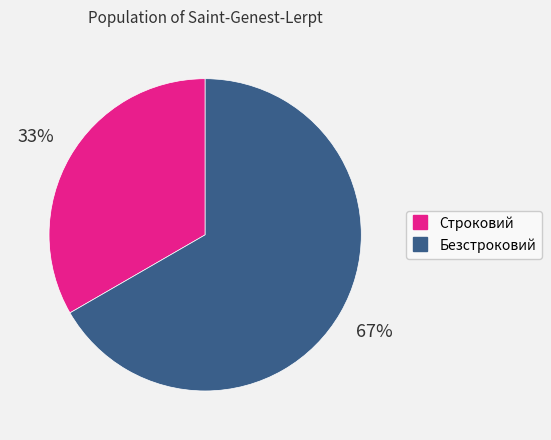

Is there a majority slice in this chart?

Yes